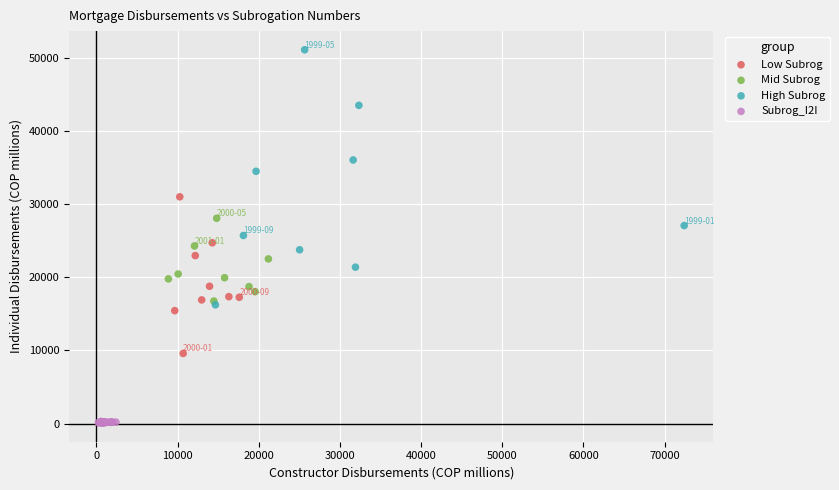

Which series contains the highest Y value?

High Subrog